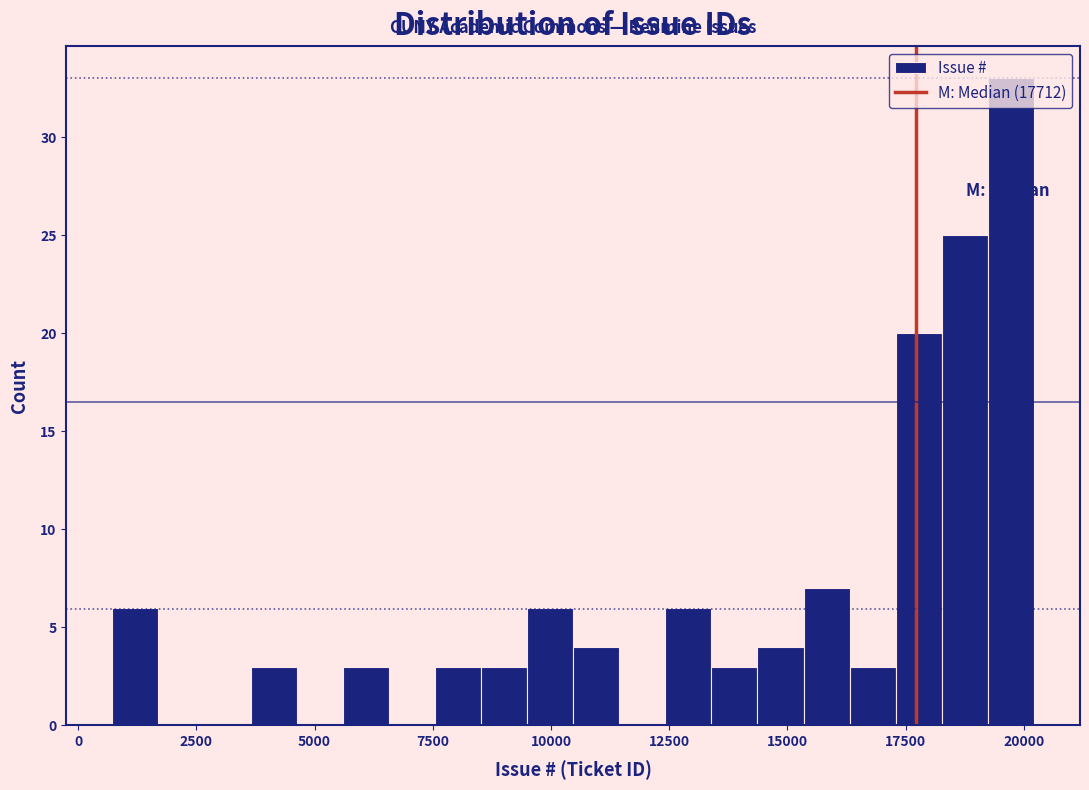

Around what value on the x-axis is the tallest bar? Give the approximate position of its centre, as read against the axis.

19500